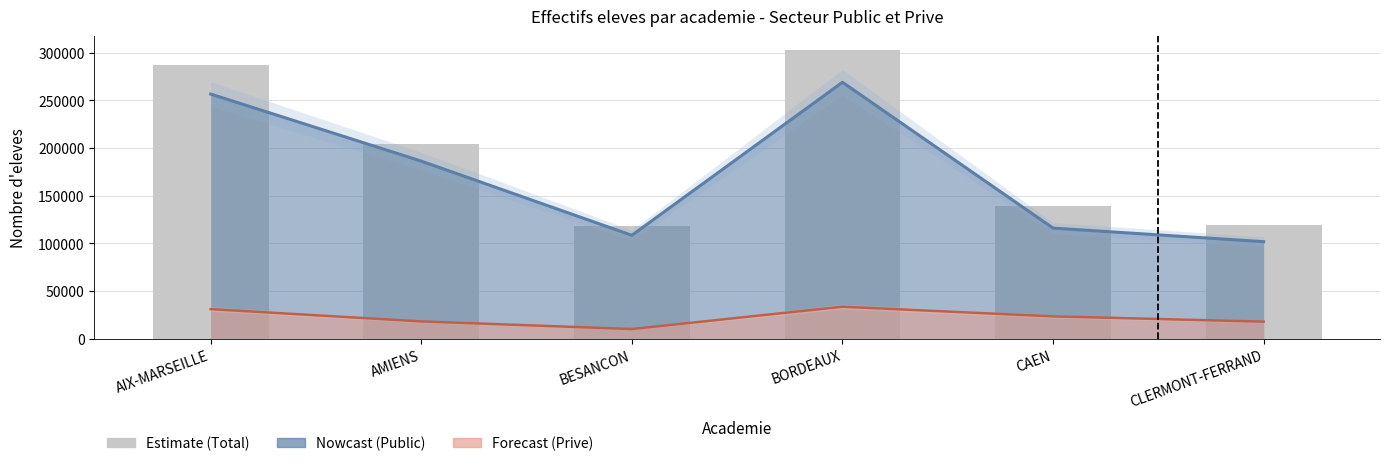

What position from the left is AMIENS?

2